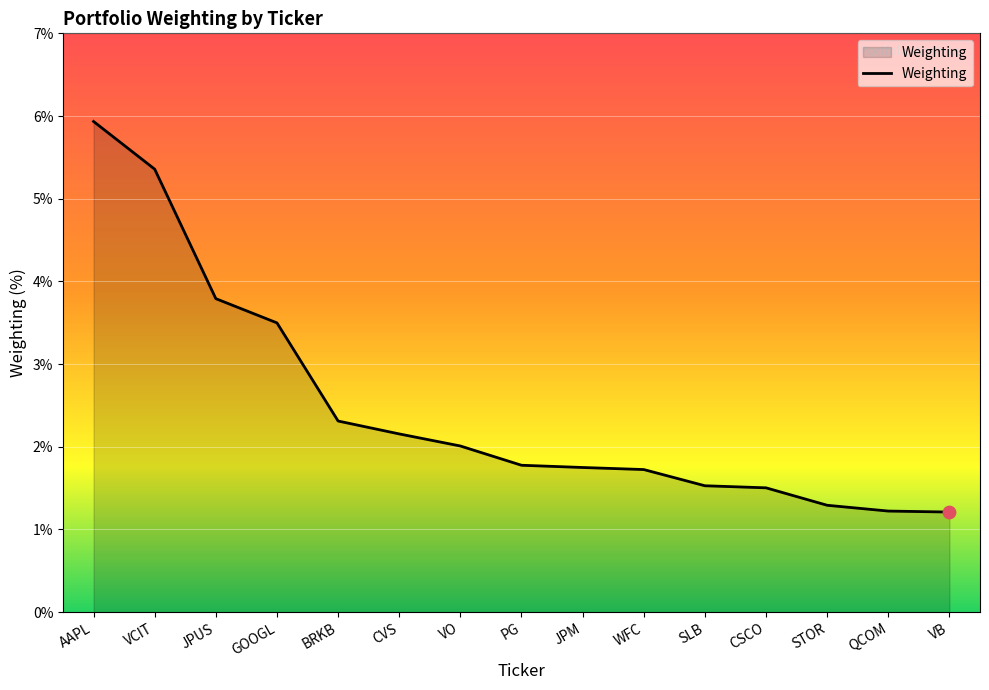

What is the change in value from GOOGL to VO?

-1.5